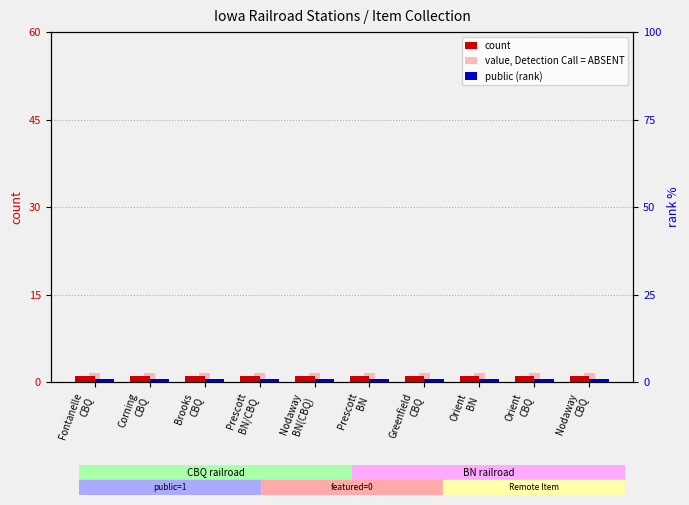

What position from the left is Fontanelle
CBQ?

1